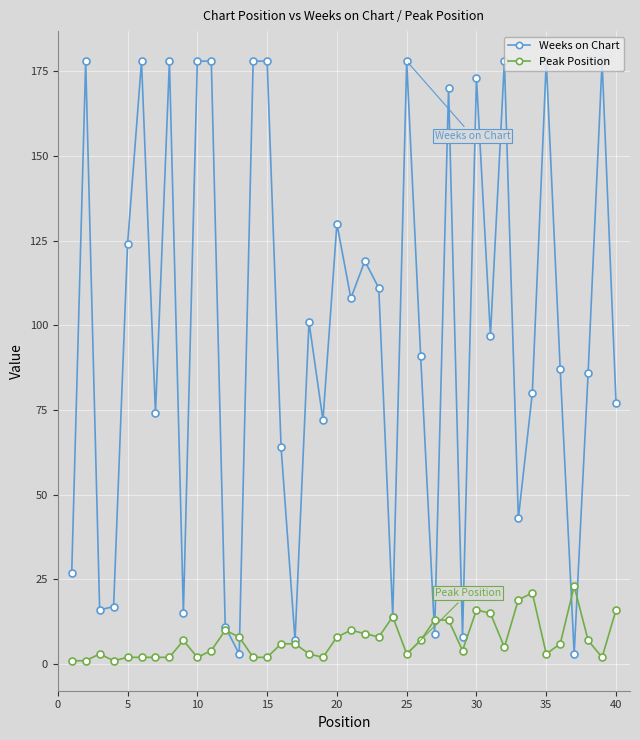

What is the difference between the maximum and second lowest values in the Peak Position series?

22